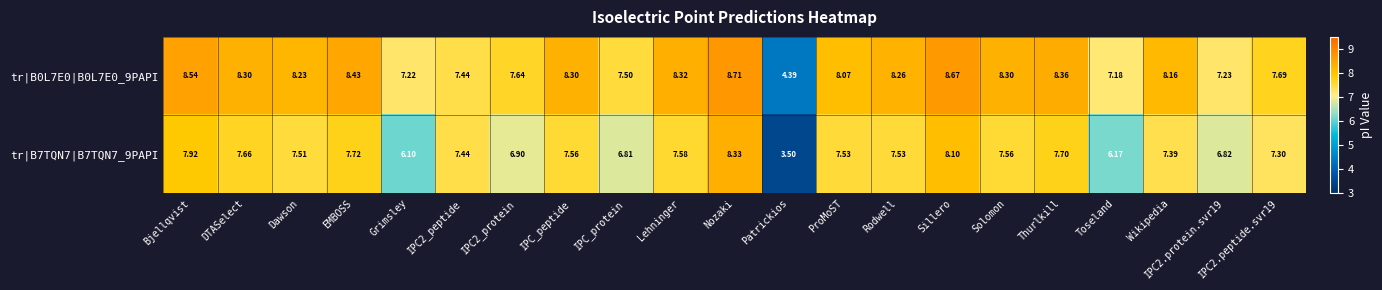

How many series are shown in this chart?

2